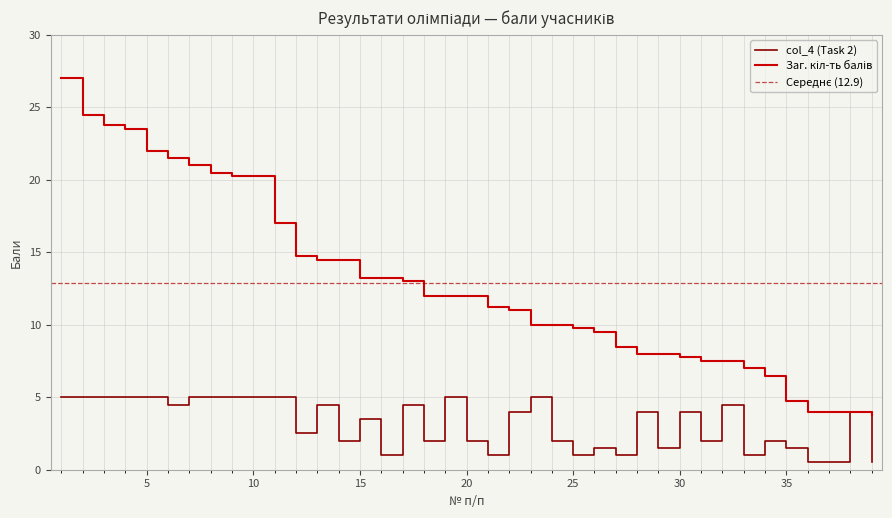

Which series has the widest spread of values?

Заг. кіл-ть балів